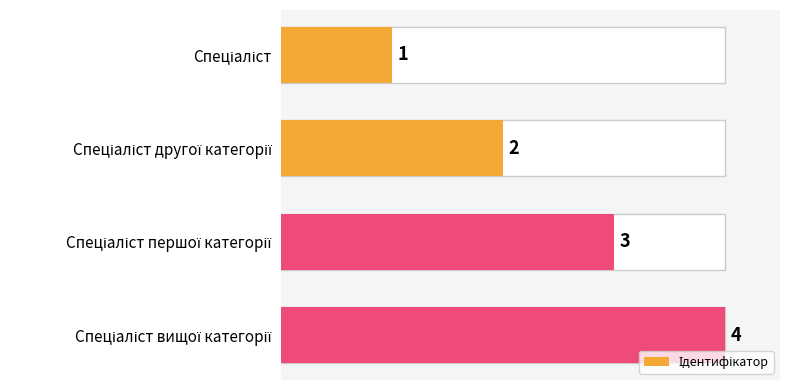

How many values are between 2 and 4?

3